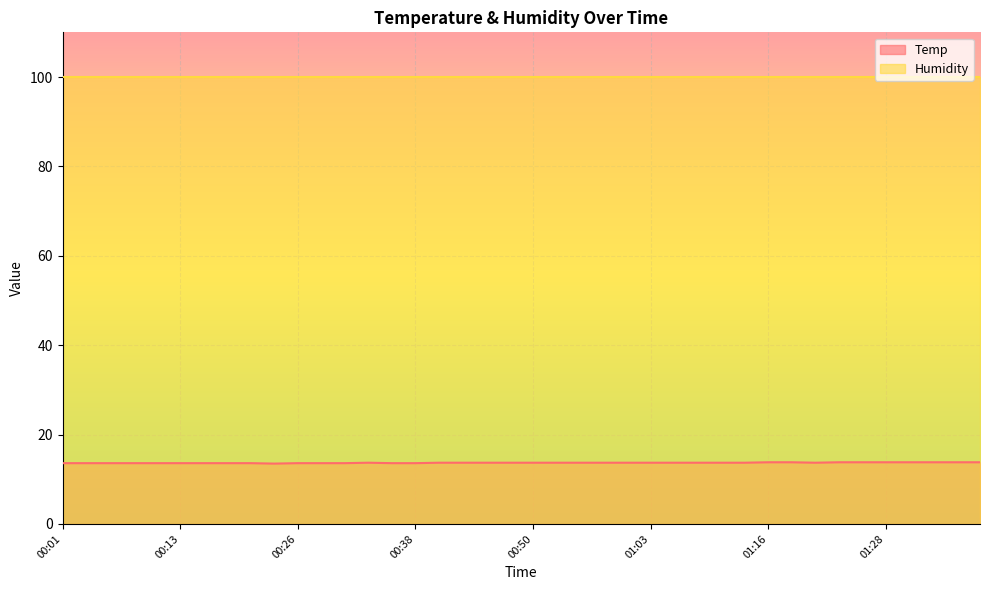

What is the label of the 15th point from the left?

00:35